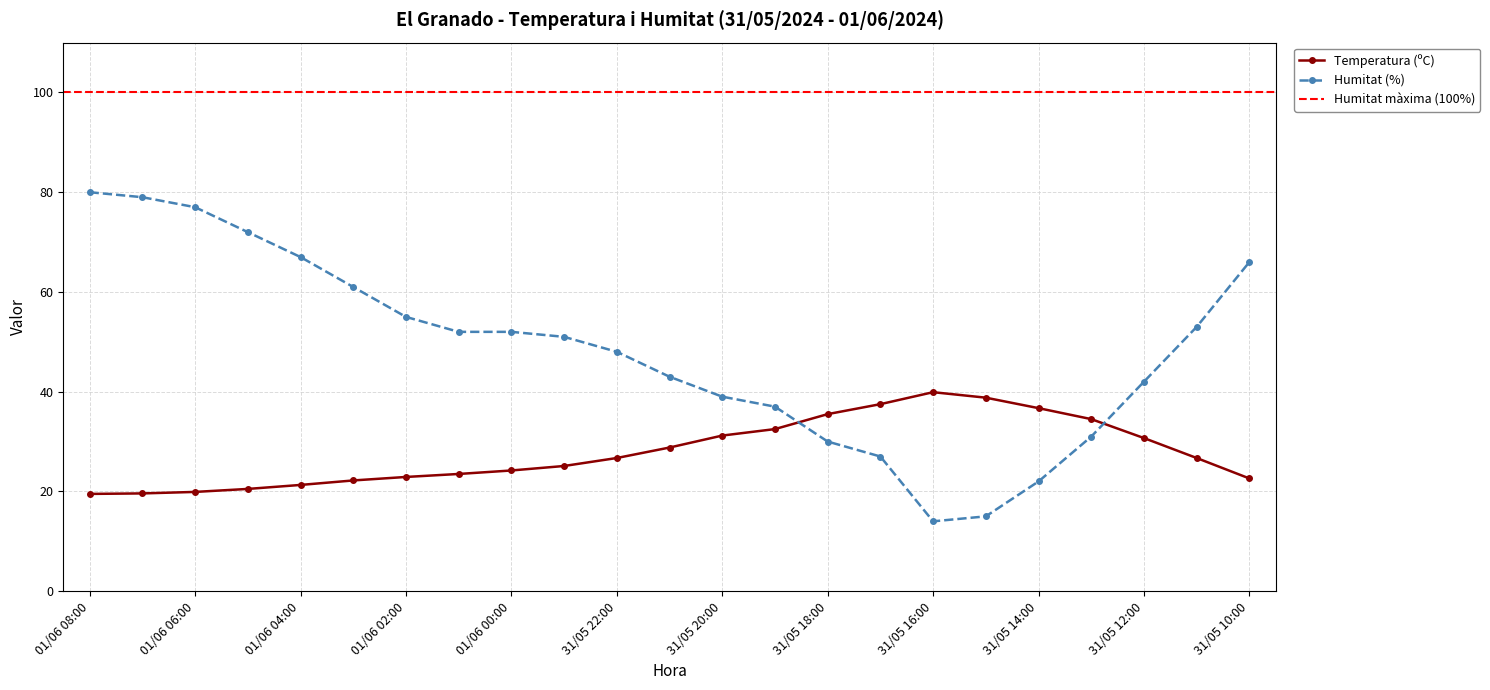

What is the maximum value for Temperatura (ºC)?

39.9